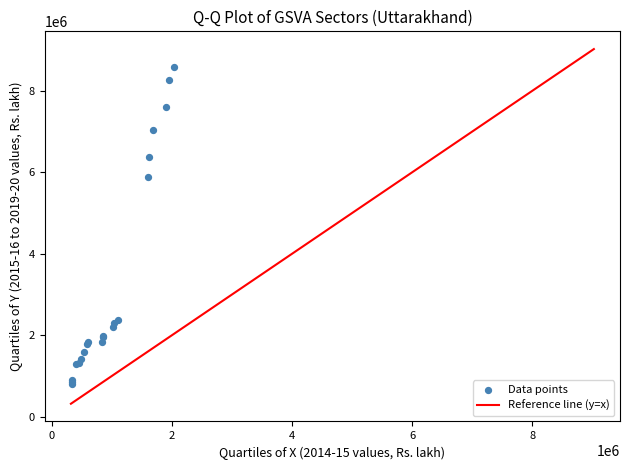

What Y value in the scatter plot is closest to 4705788?

5874343.3